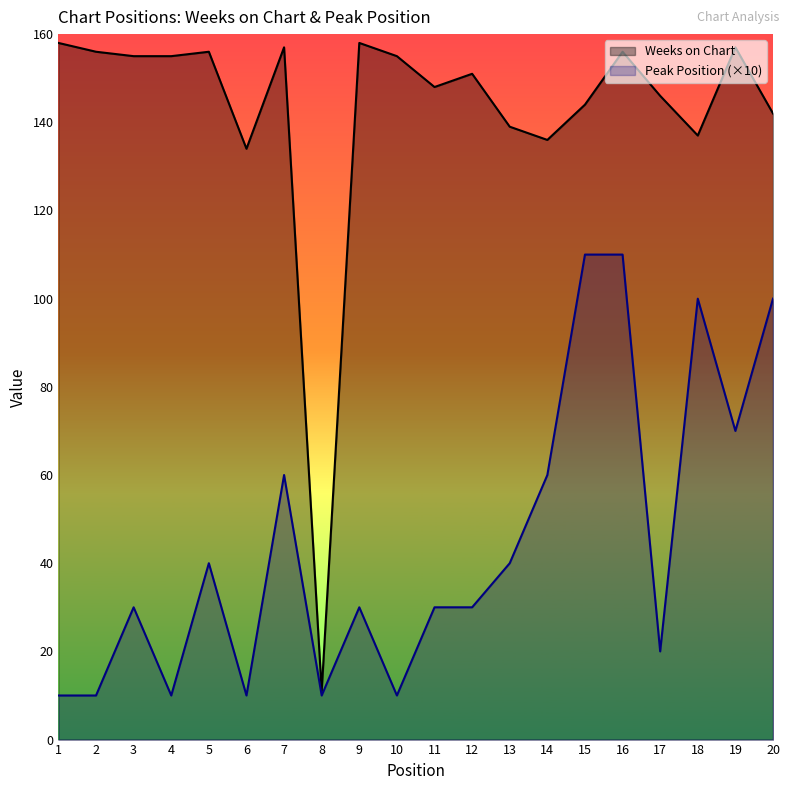

Where is Weeks on Chart nearest to the value 84?

6